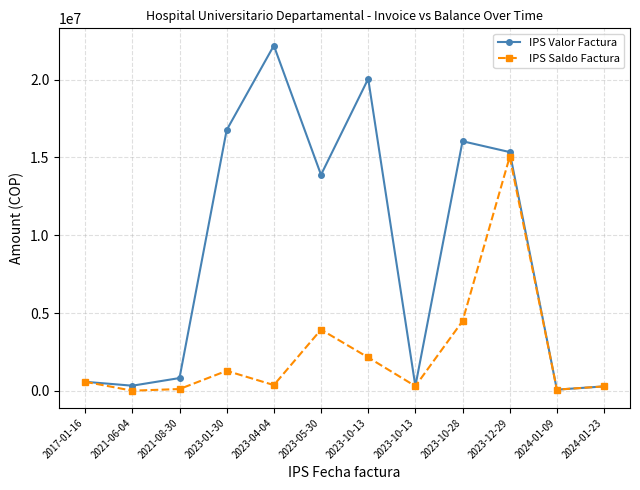

What is the label of the 3rd point from the left?

2021-08-30